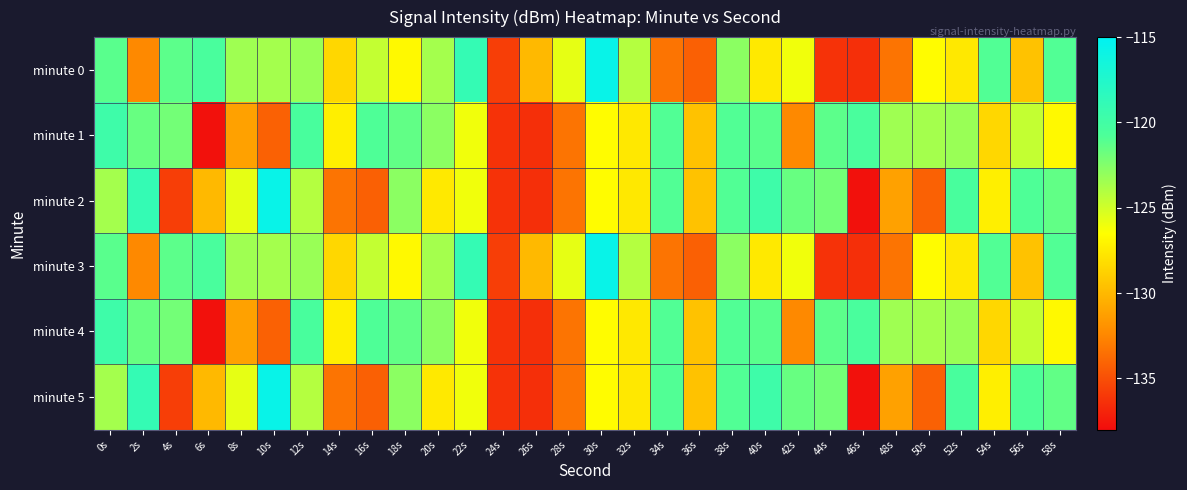

At which category is the sum across all series the highest?

0s